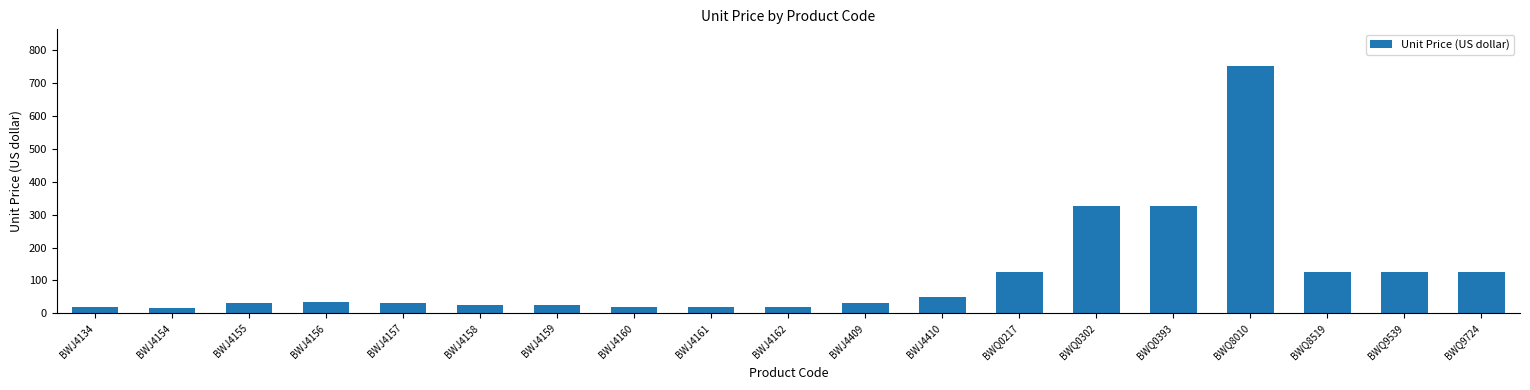

Read the value at BWJ4410.

50